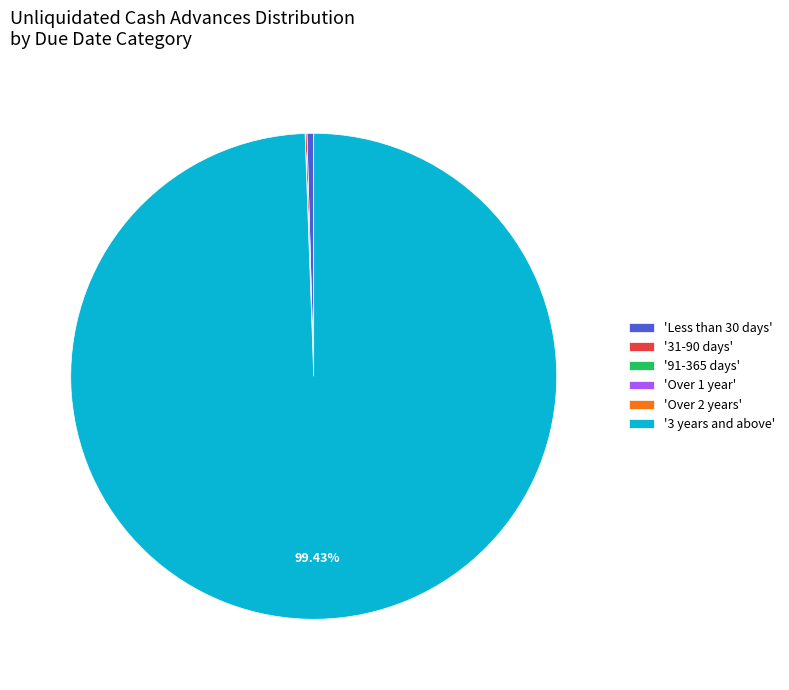

Is there any slice that represents more than half of the pie?

Yes